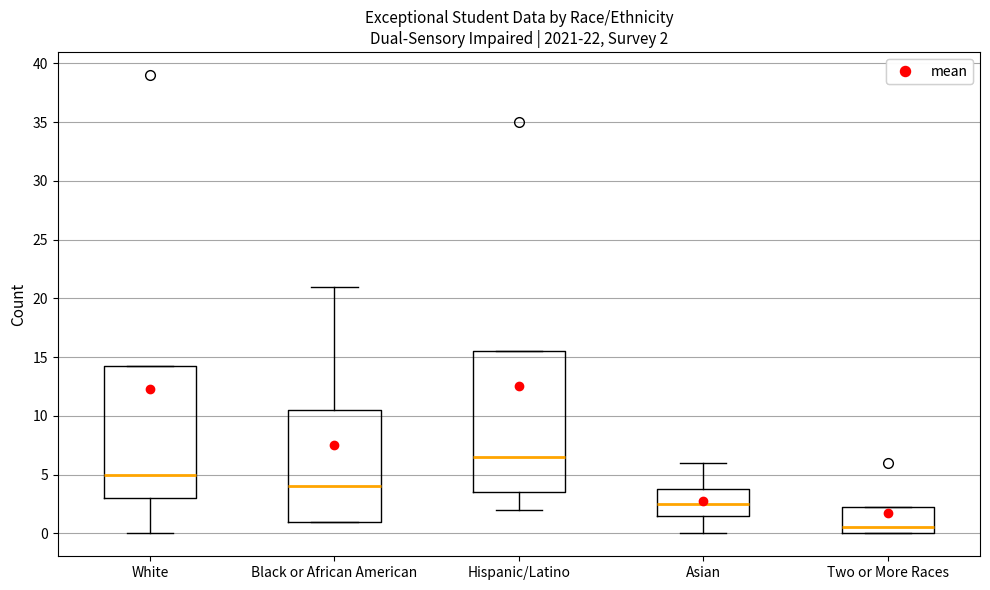

Comparing the boxes themselves (not the whiskers), which one is the tallest?

Hispanic/Latino